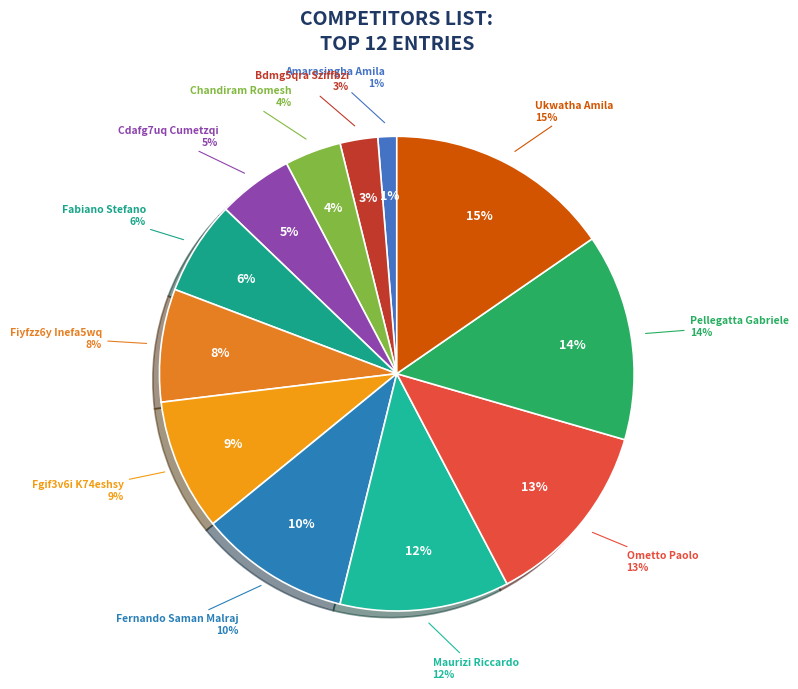

Which category has the smallest portion of the pie?

Amarasingha Amila